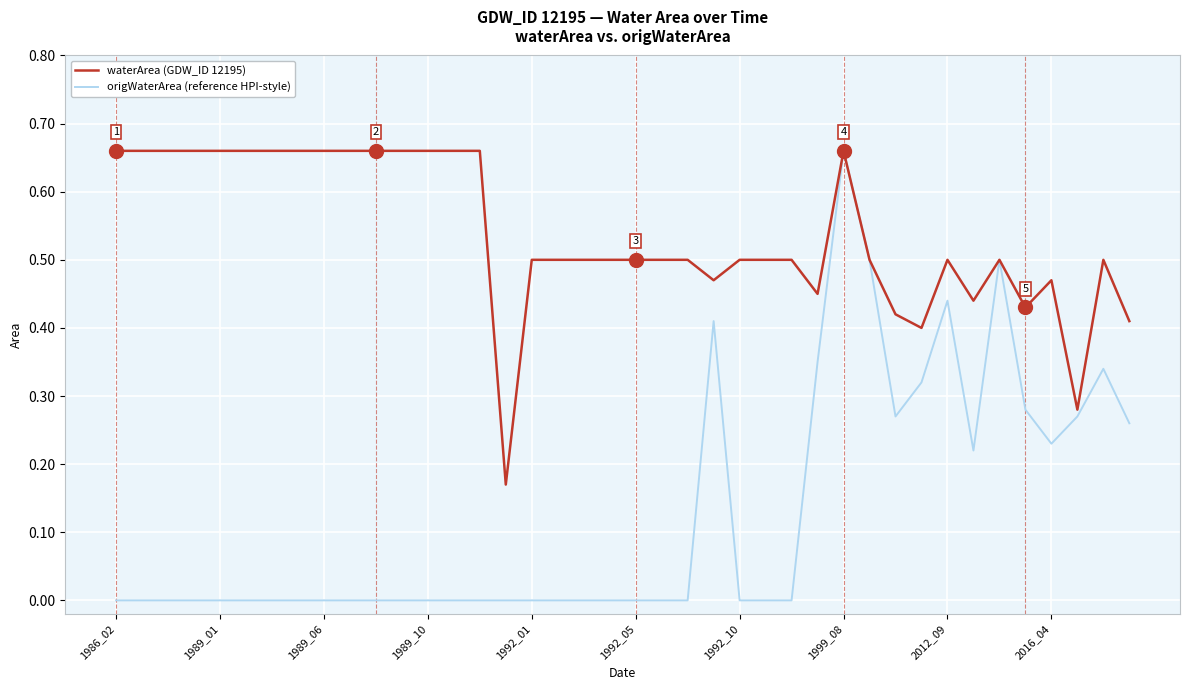

List the series in order of their overall mean, highest first.

waterArea (GDW_ID 12195), origWaterArea (reference HPI-style)